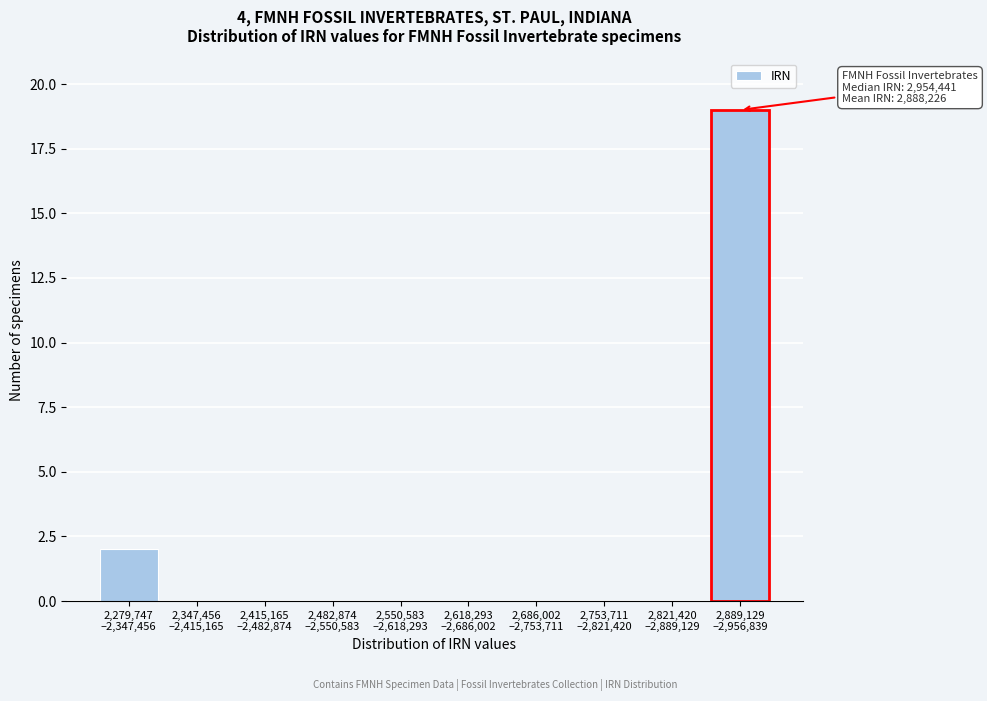

What is the sum of all values?

21